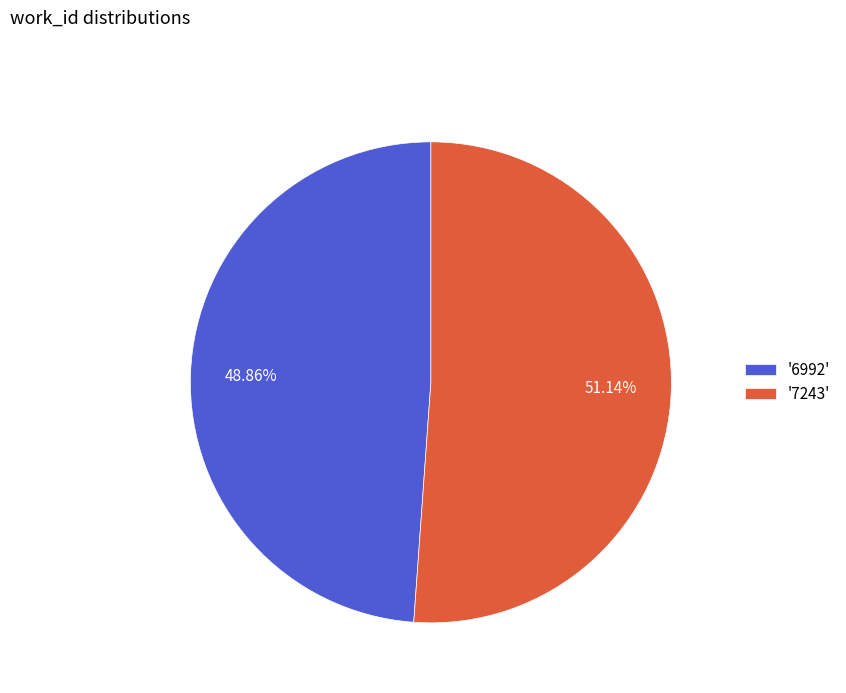

How many segments does this pie chart have?

2